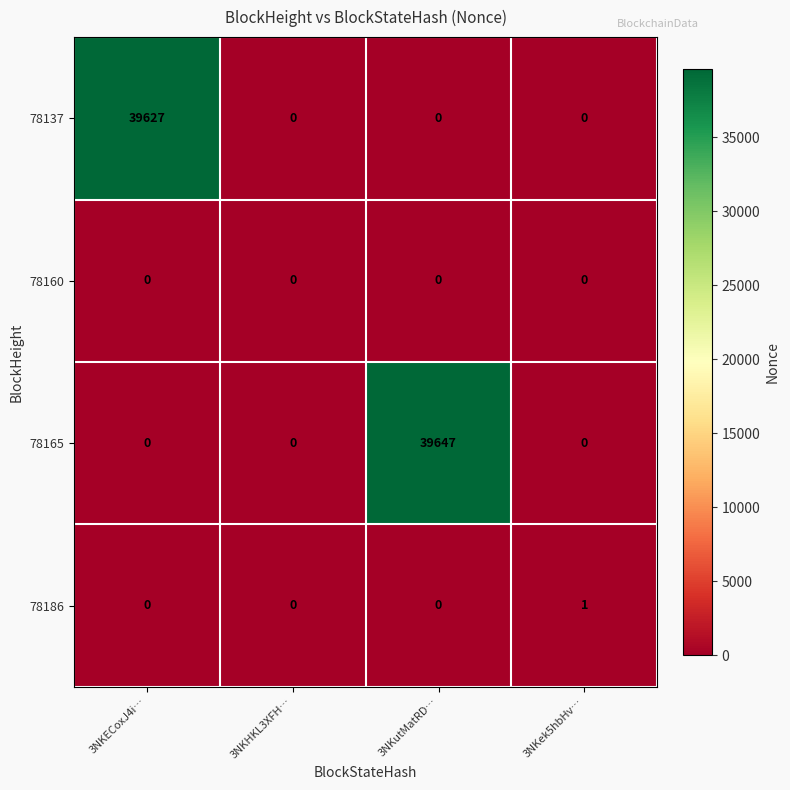

Which series changed the most between 3NKHKL3XFH… and 3NKutMatRD…?

78165